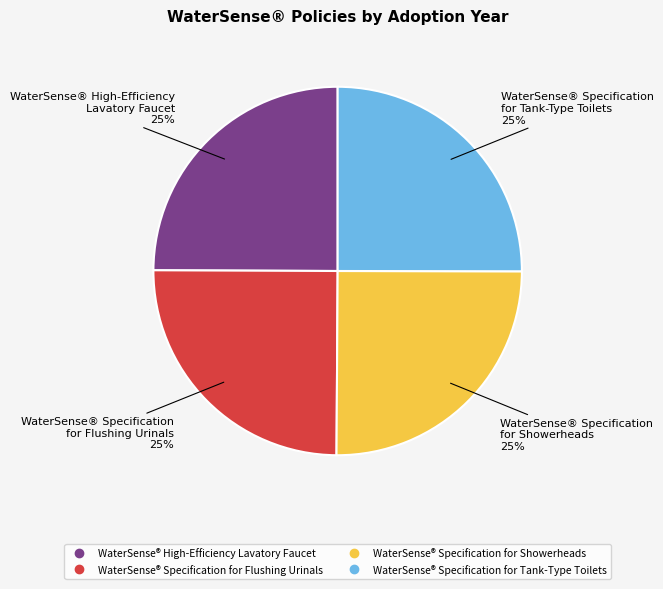

To the nearest percent, what is the combined percentage of WaterSense® Specification for Showerheads and WaterSense® High-Efficiency Lavatory Faucet?

50%